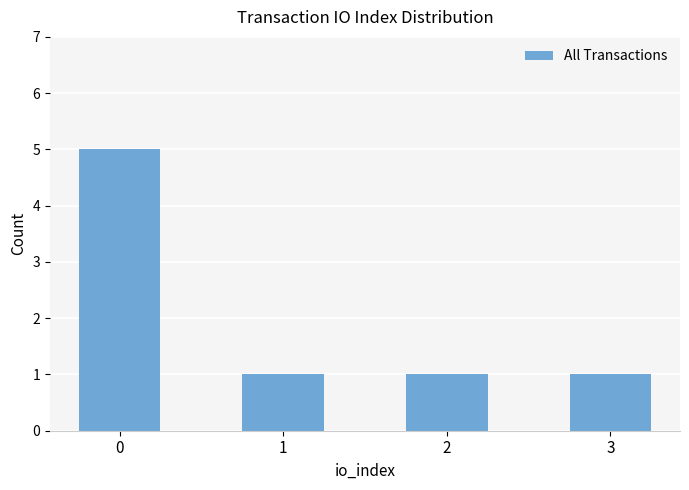

Reading left to right, extract all data points from this chart.

0=5	1=1	2=1	3=1